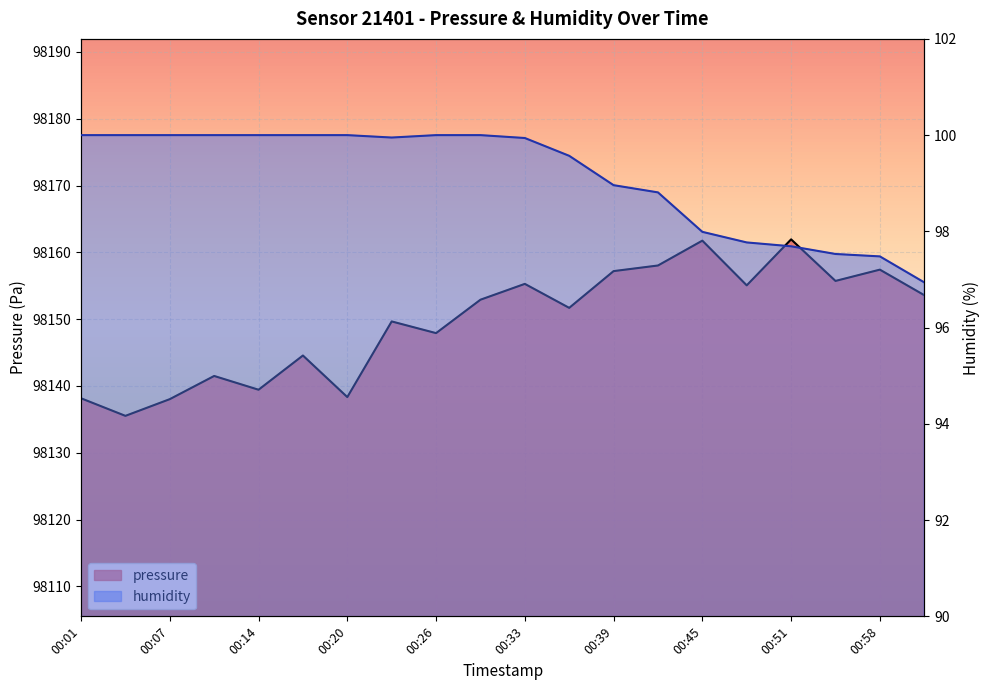

What is the label of the 11th point from the right?

00:29